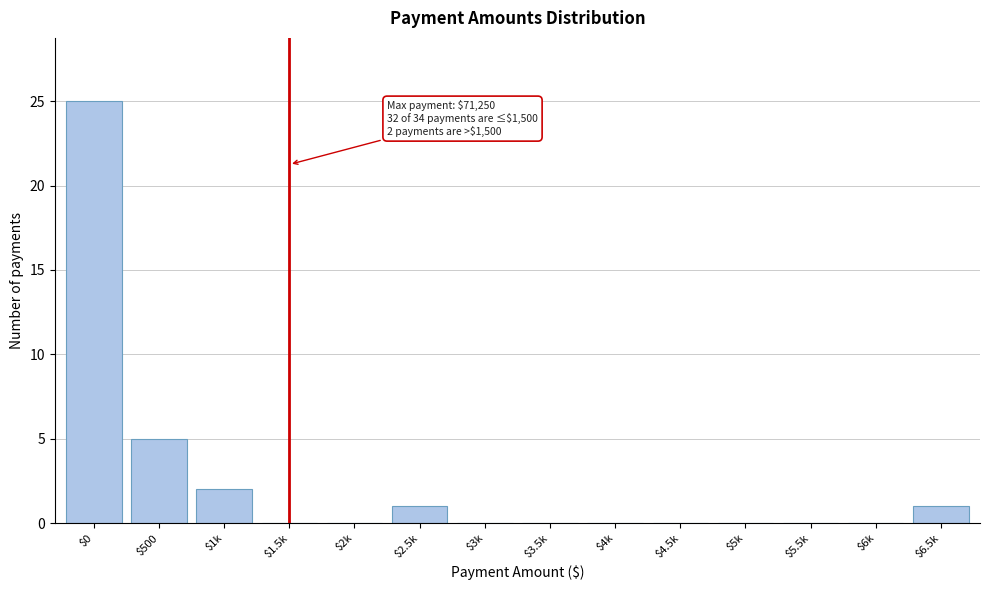

Read the value at $500.

5